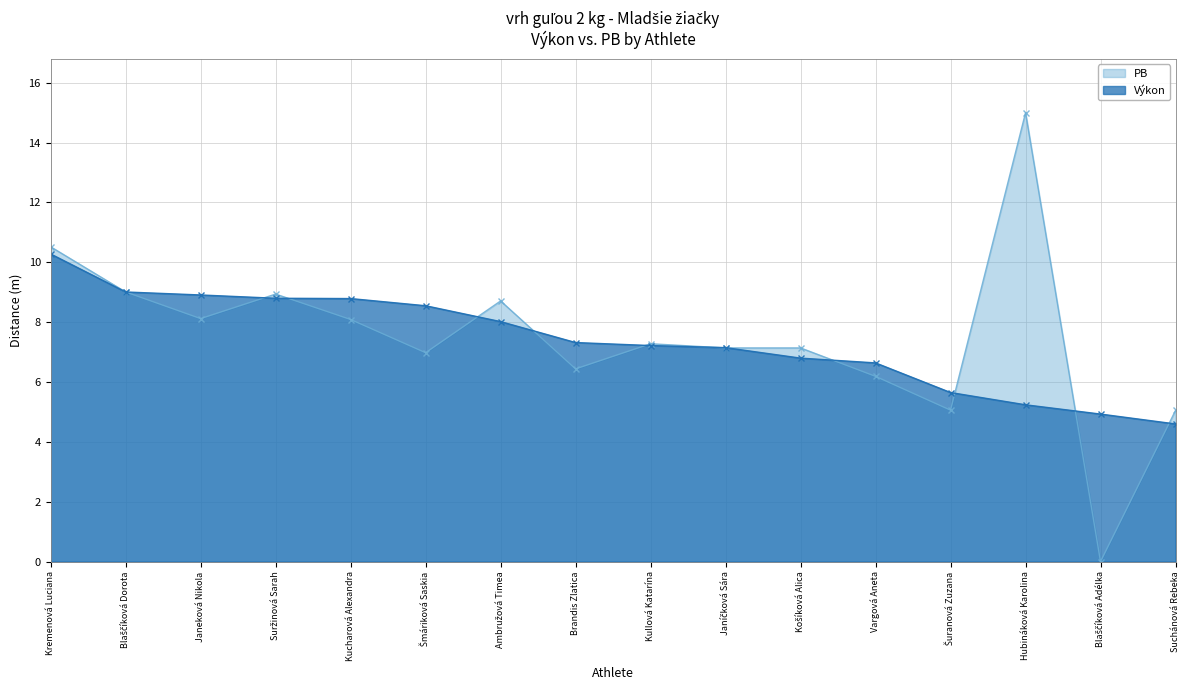

Reading right to left, extract all data points from this chart.

Suchánová Rebeka=4.6	Blaščíková Adélka=4.9	Hubináková Karolina=5.2	Šuranová Zuzana=5.7	Vargová Aneta=6.6	Košíková Alica=6.8	Janíčková Sára=7.2	Kullová Katarína=7.2	Brandis Zlatica=7.3	Ambružová Timea=8.0	Šmáriková Saskia=8.6	Kucharová Alexandra=8.8	Suržinová Sarah=8.8	Janeková Nikola=8.9	Blaščíková Dorota=9.0	Kremenová Luciana=10.3